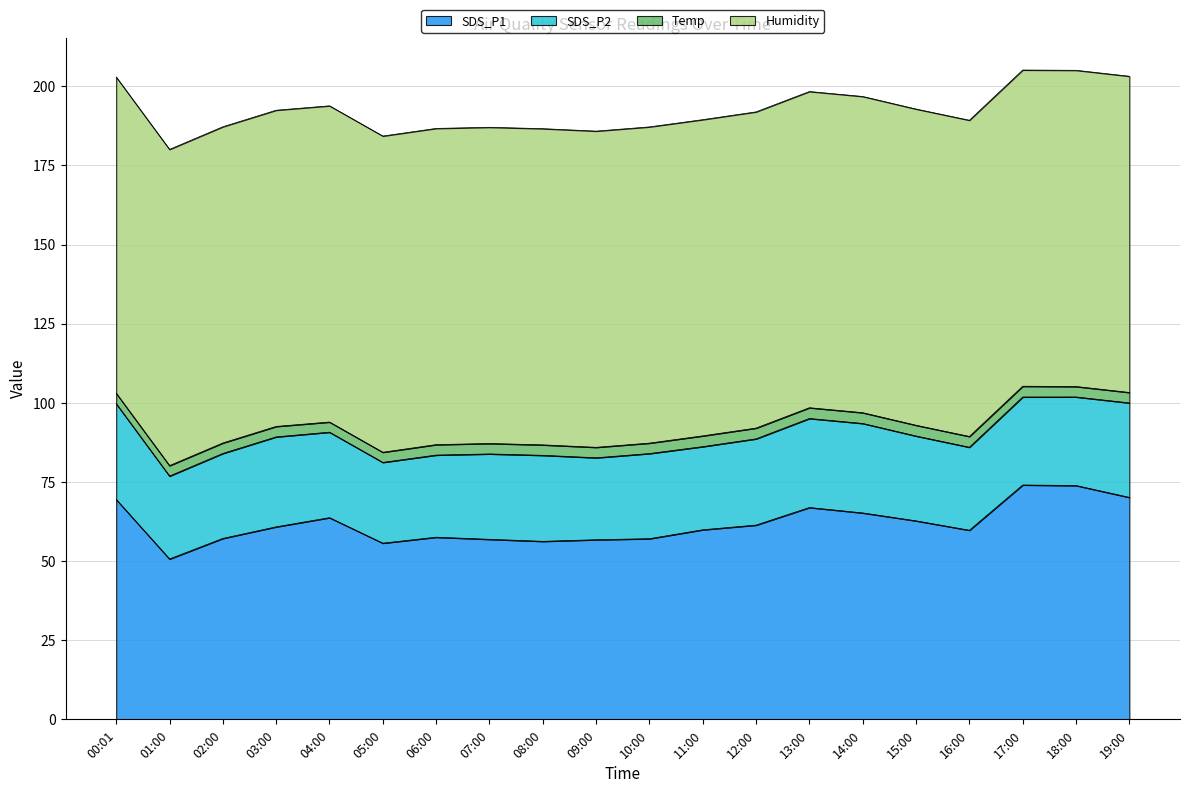

What is the label of the 1st point from the left?

00:01